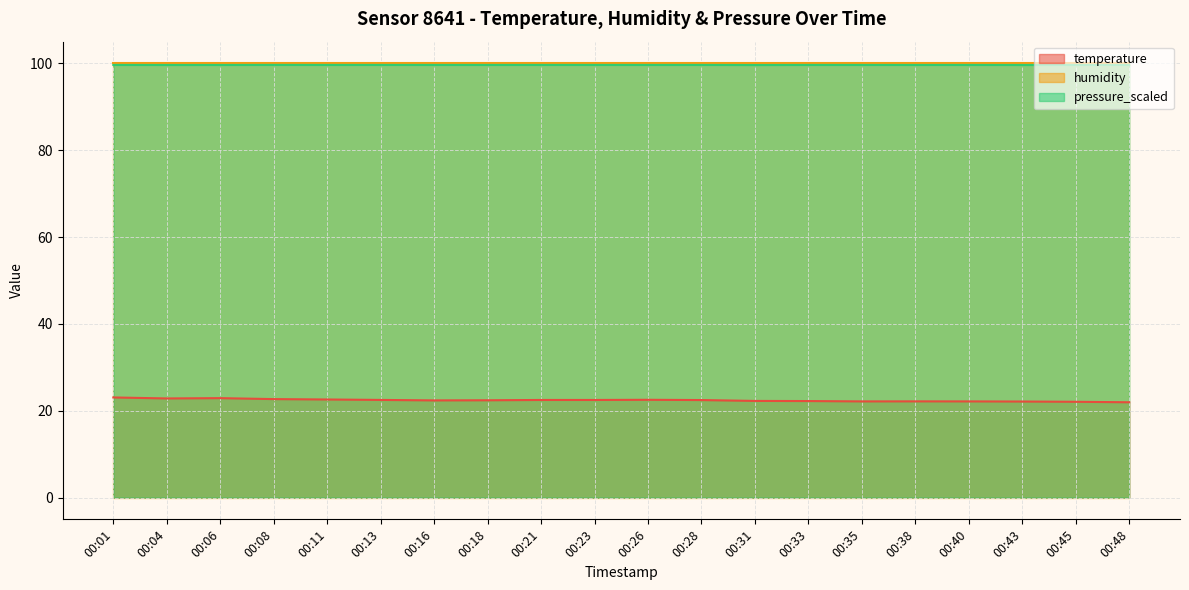

True or false: pressure_scaled and temperature cross at least once.

False